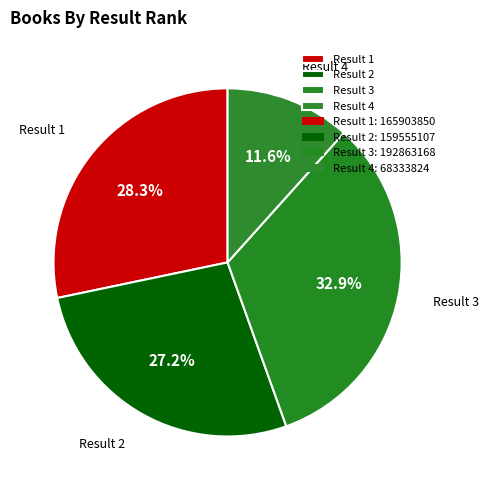

Which has a higher value, Result 4 or Result 1?

Result 1